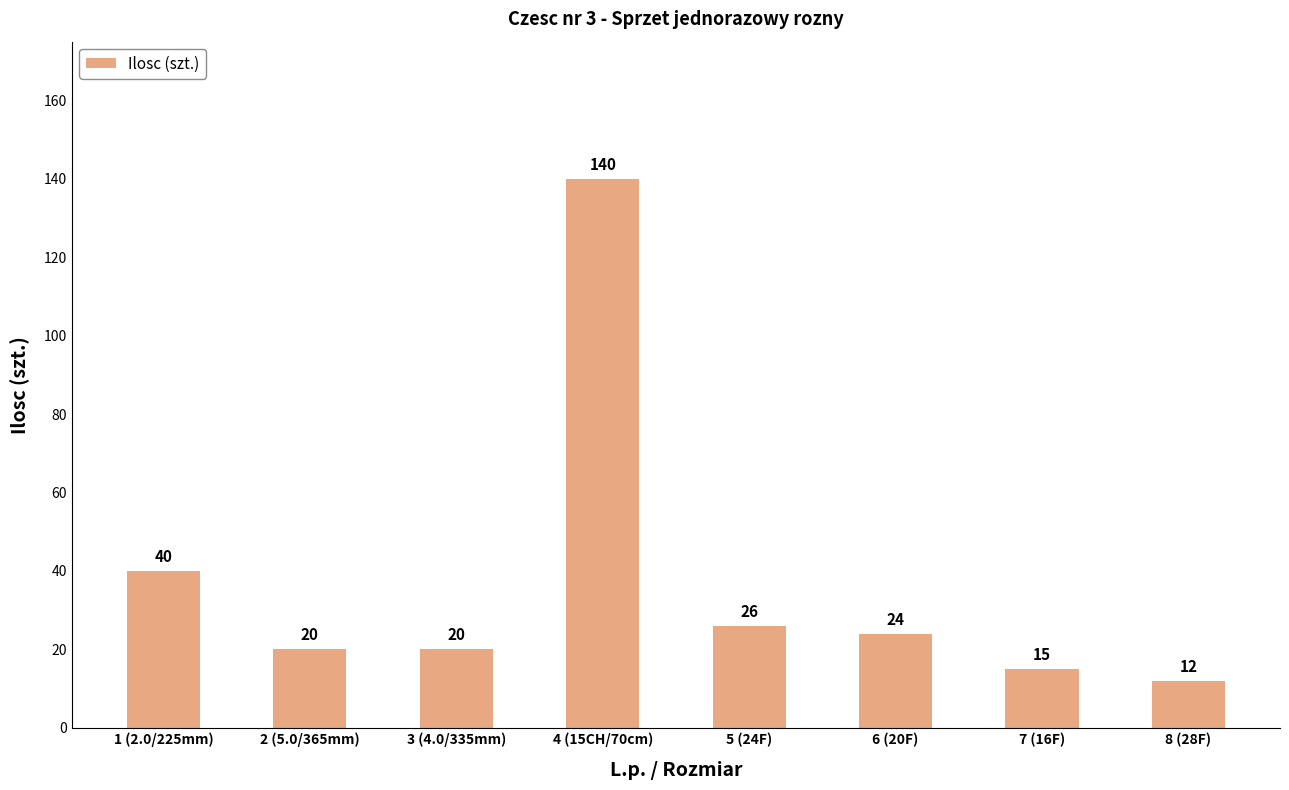

How many bars are there in total?

8